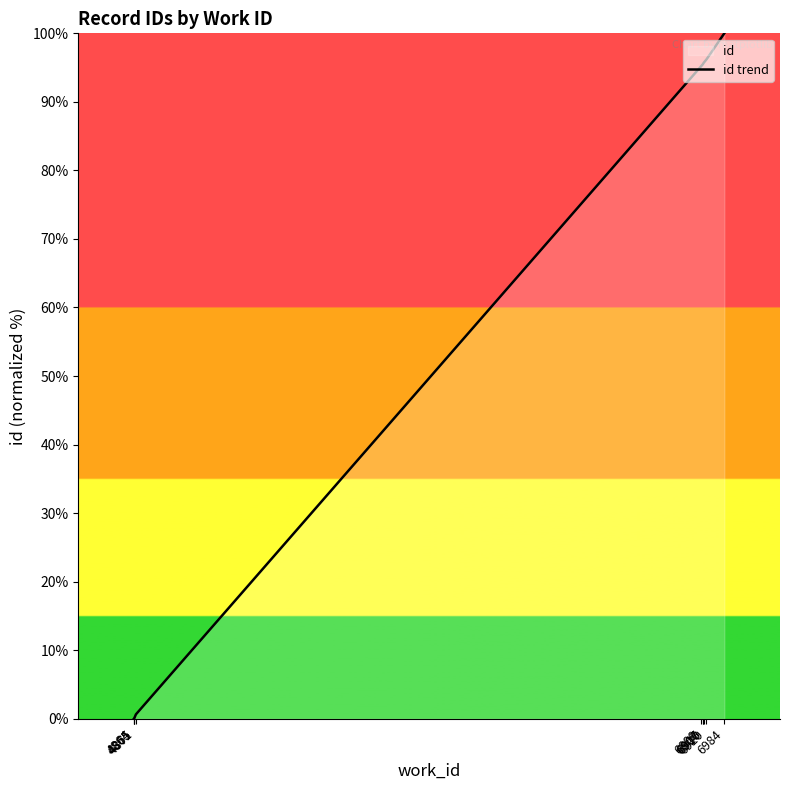

Does the chart display data point markers on the line(s)?

No